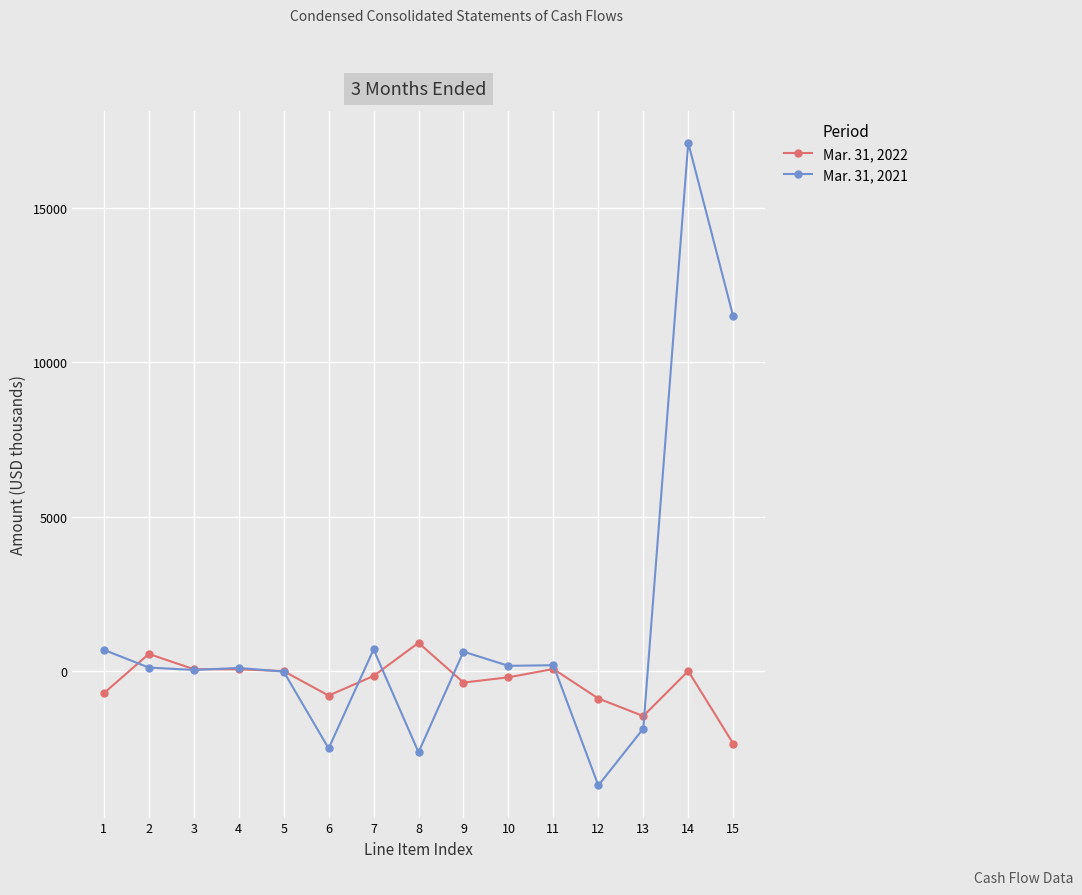

What is the lowest value of the Mar. 31, 2022 series?

-2349